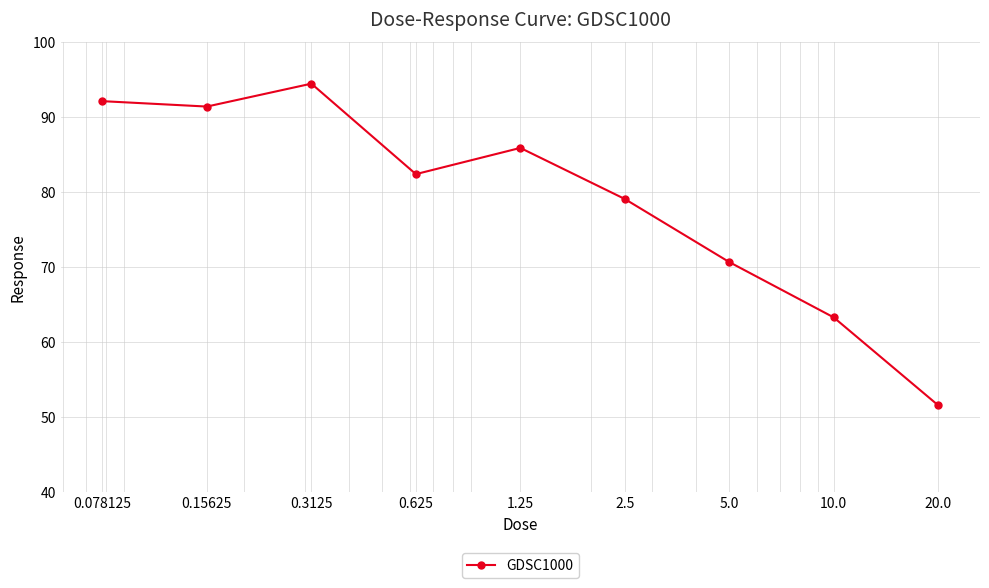

True or false: the data has more than 2 interior local peaks.

False